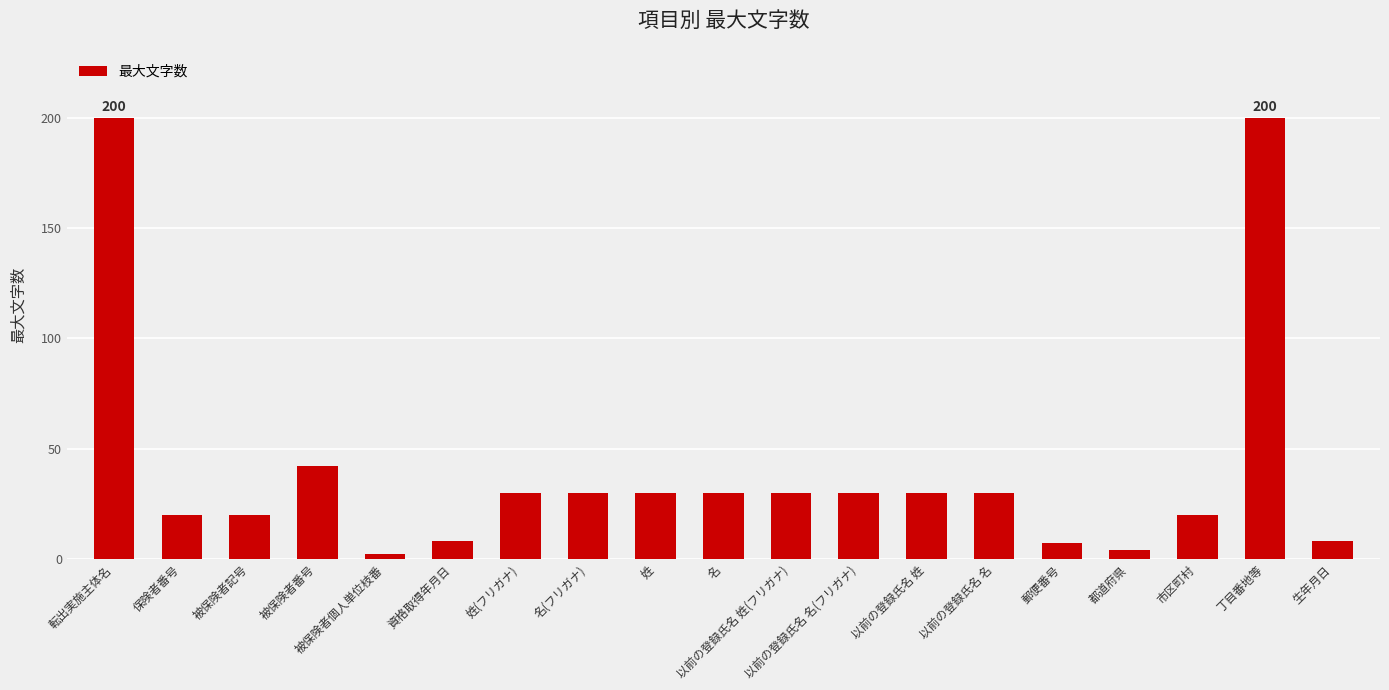

How many distinct data groups are displayed?

1